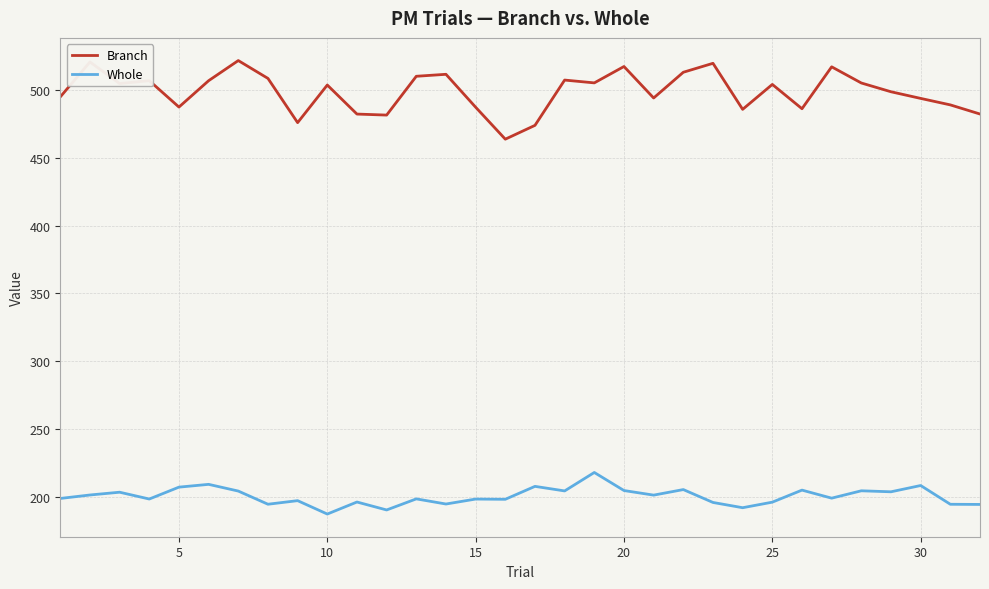

List the series in order of their peak value, lowest first.

Whole, Branch